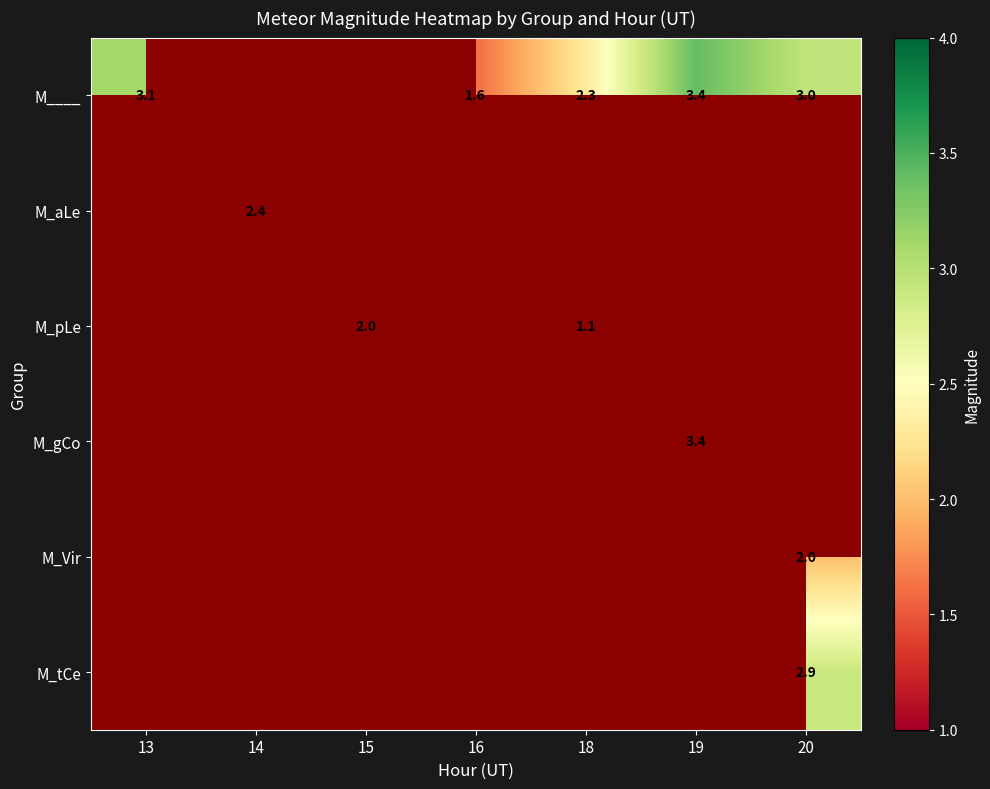

At how many categories does at least one series exceed 1?

7